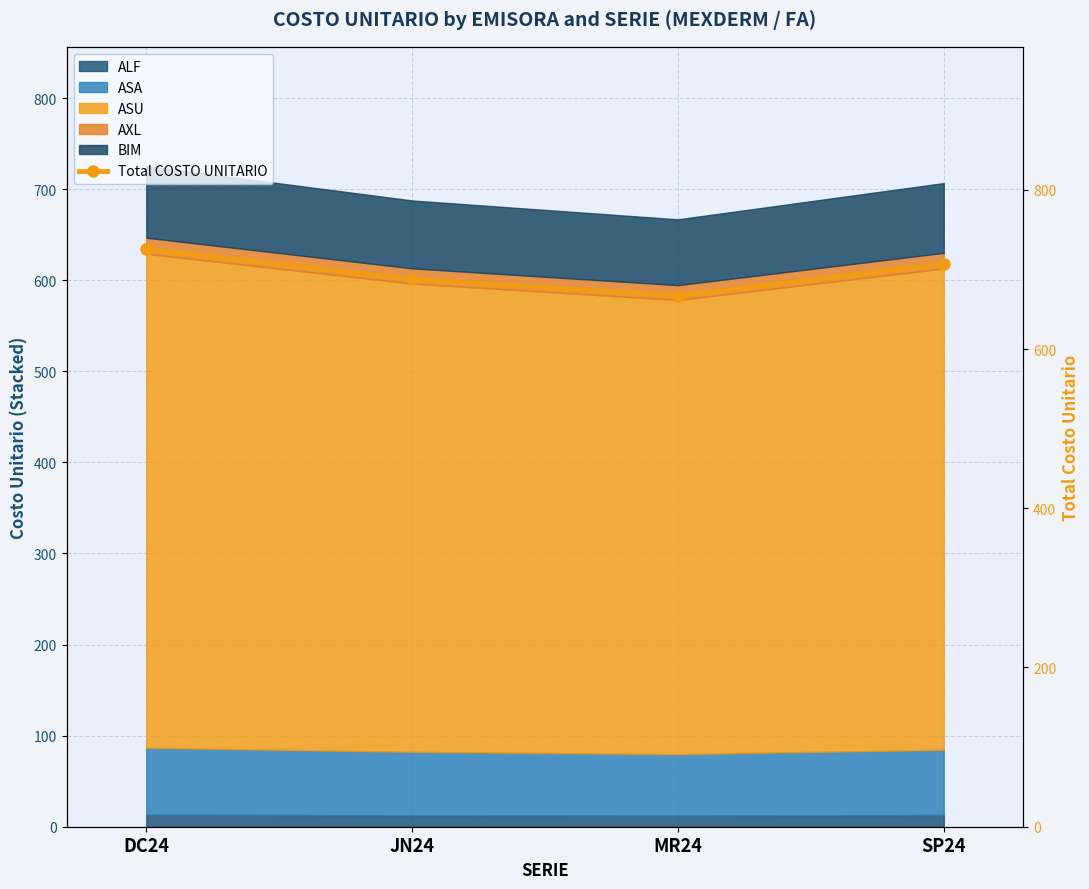

Rank the categories by value from lowest to highest.

MR24, JN24, SP24, DC24